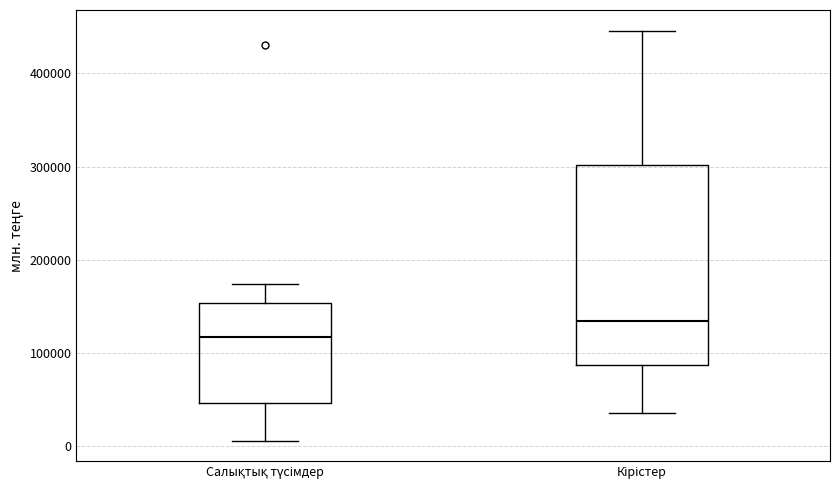

Where is the lower edge of the box for Салықтық түсімдер on the y-axis? The values are not printed on the chart, so give them approximately, as read against the axis.

50000